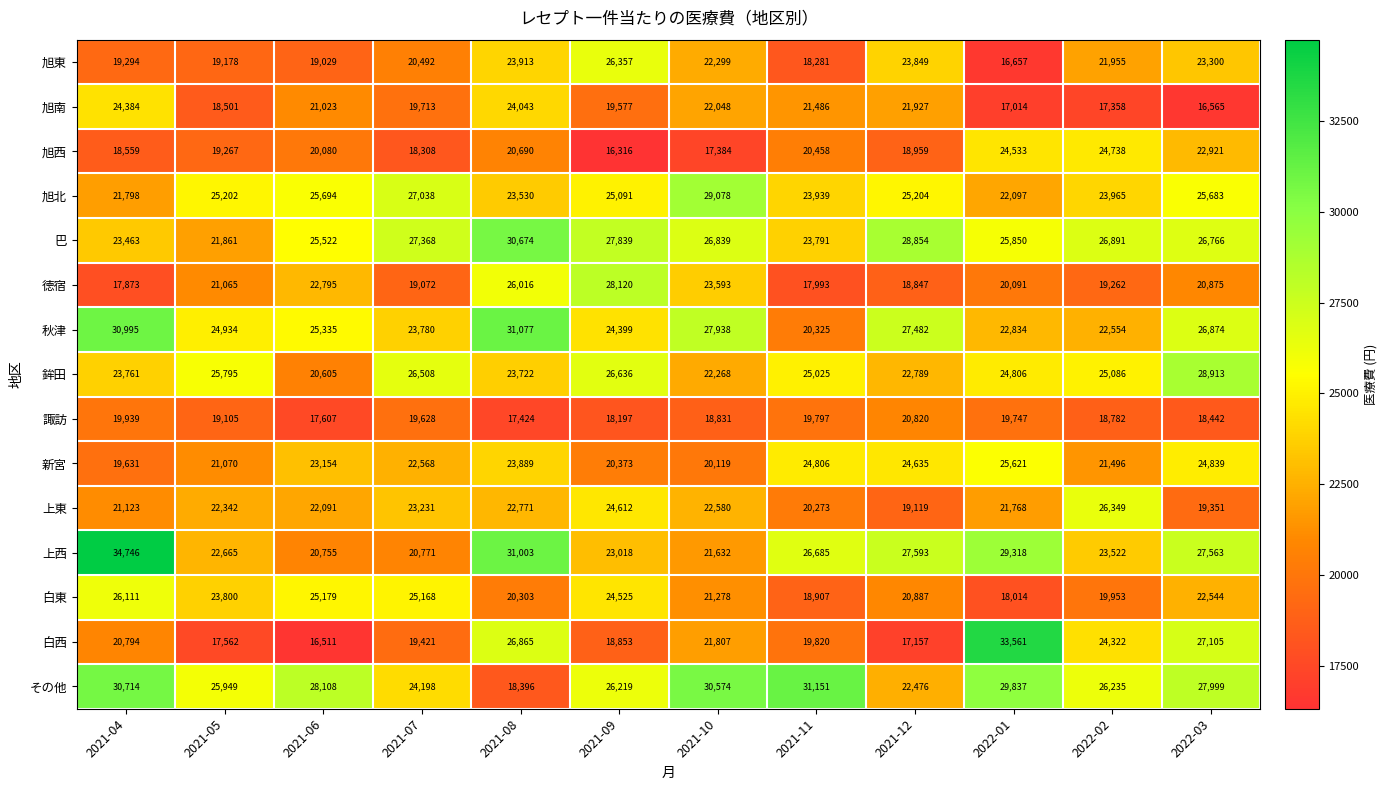

What is the difference between the 徳宿 values at 2021-07 and 2021-10?

4521